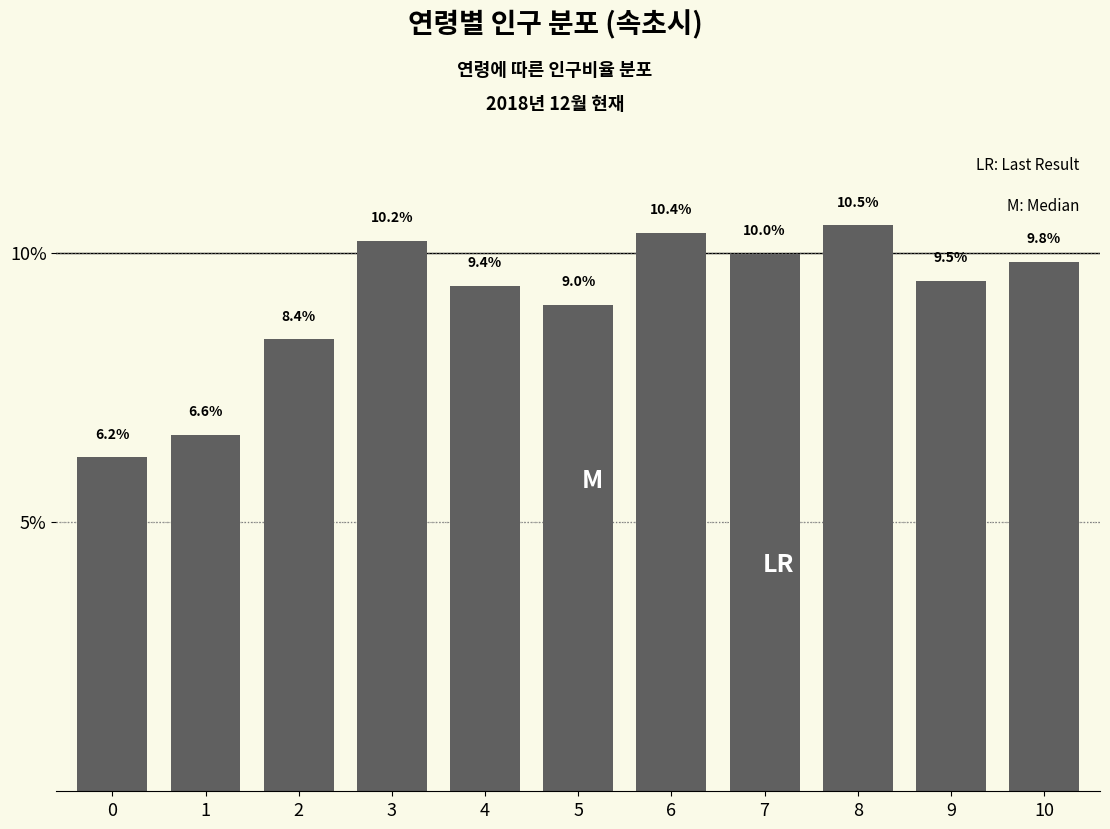

Reading left to right, what are all the values shown in this chart?

0=6.2	1=6.6	2=8.4	3=10.2	4=9.4	5=9.0	6=10.4	7=10.0	8=10.5	9=9.5	10=9.8